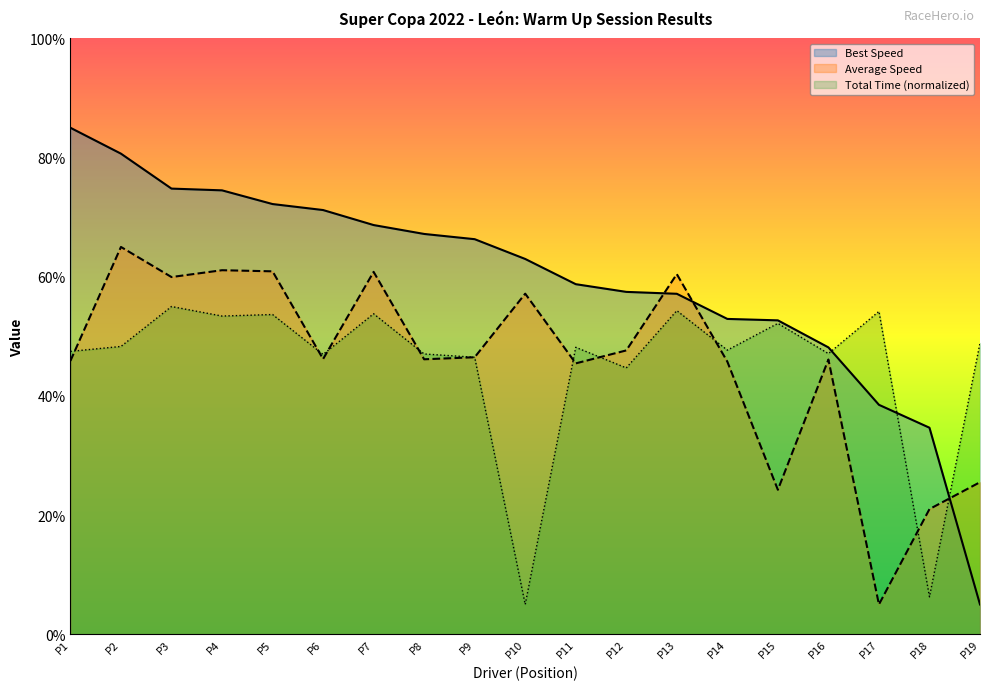

The Best Speed series shows 73.4 at P14. True or false?

False